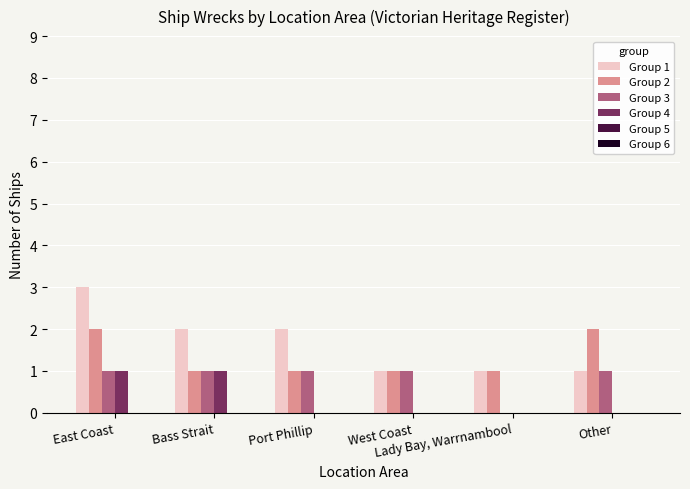

Which series changed the most between East Coast and Other?

Group 1